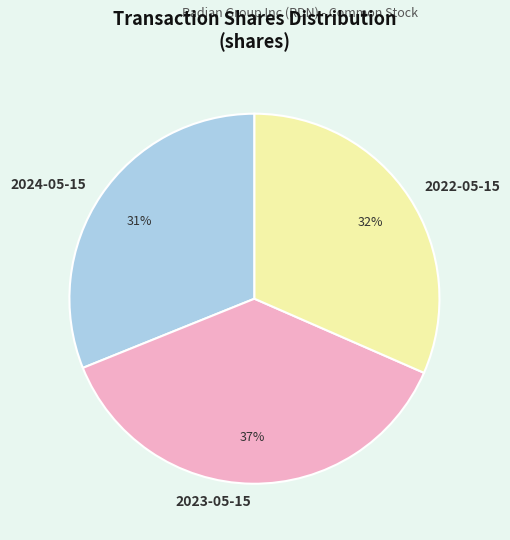

To the nearest percent, what portion does 2022-05-15 represent?

32%